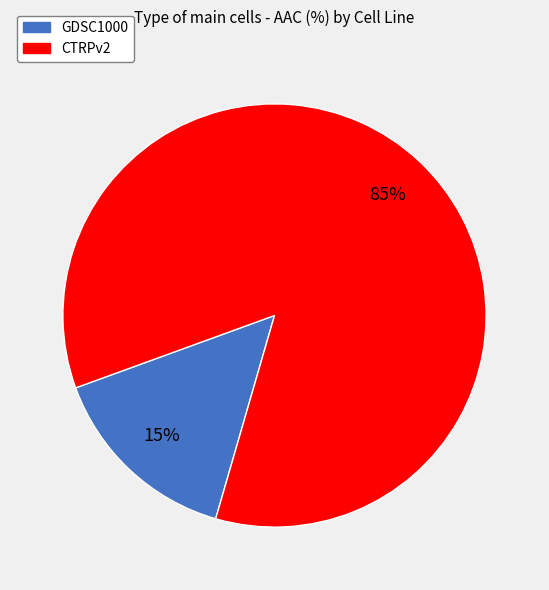

To the nearest percent, what is the difference between the CTRPv2 and GDSC1000 slice percentages?

70%